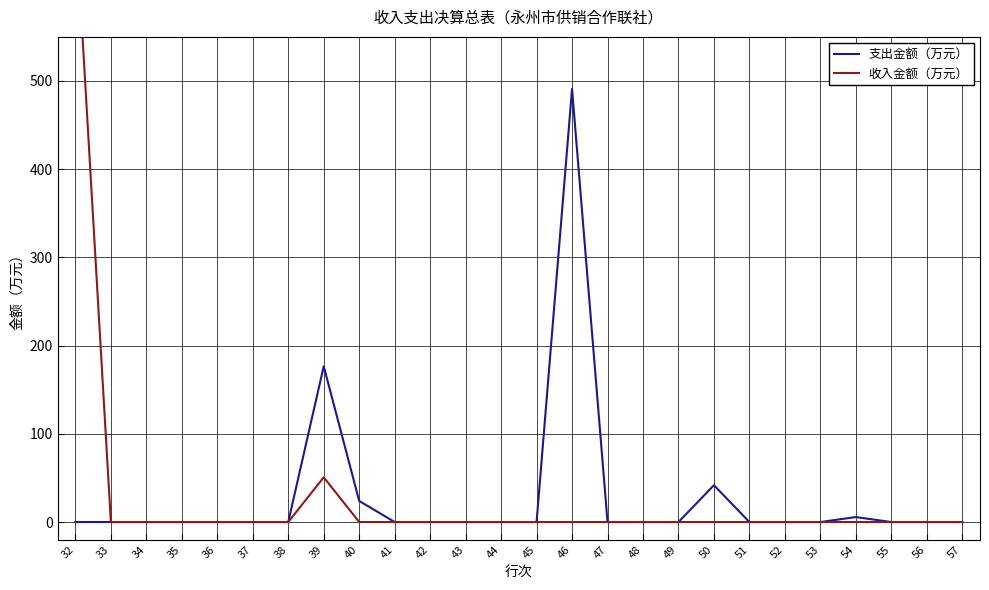

What is the average value of the 收入金额（万元） series?

28.4